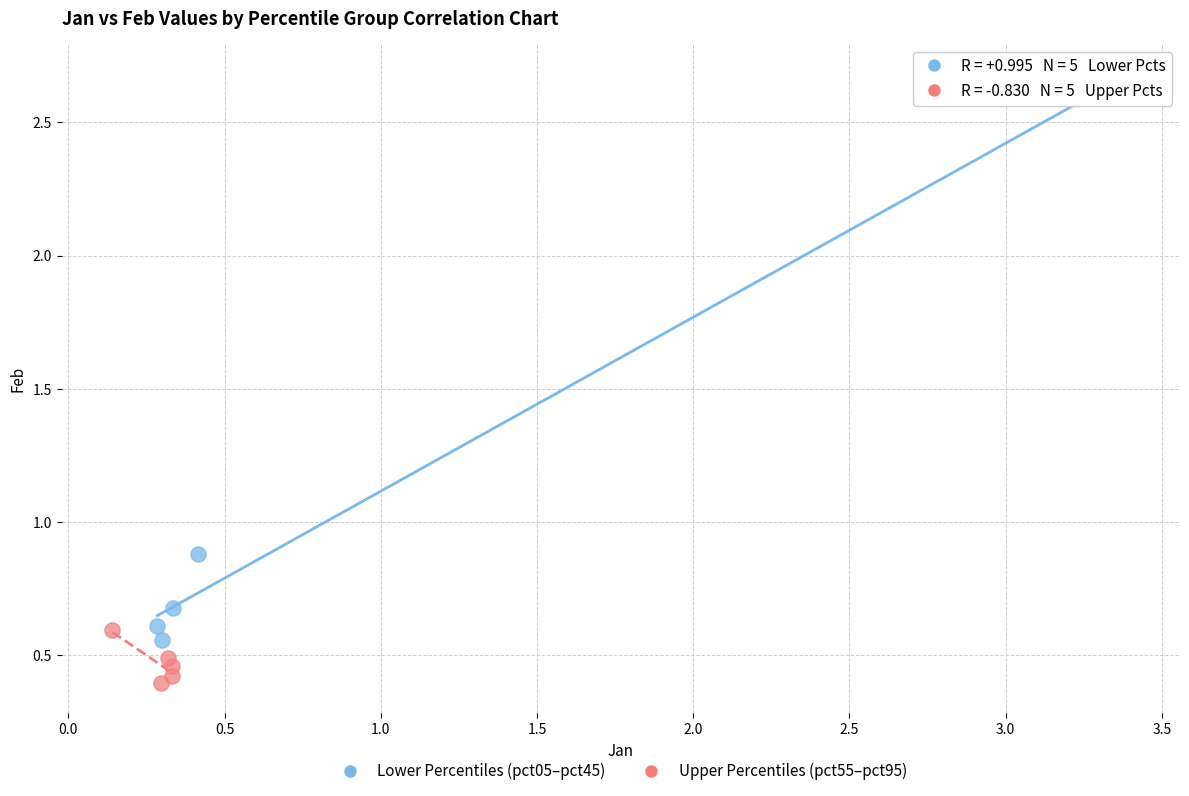

Which series reaches the minimum Y coordinate?

Upper Percentiles (pct55–pct95)